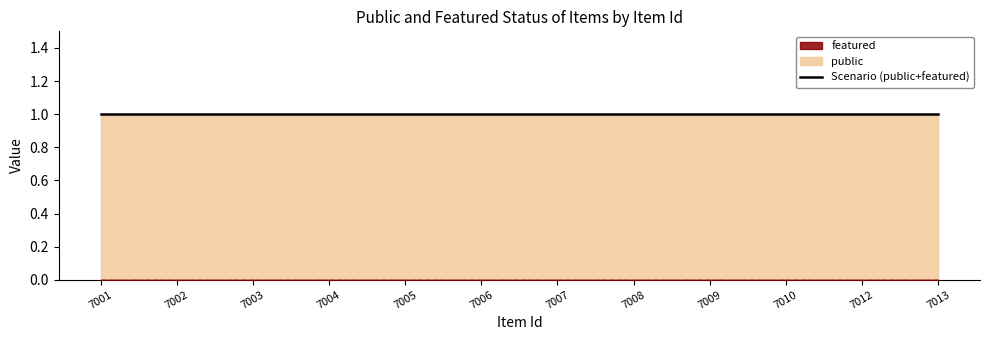

The public series shows 0 at 7009. True or false?

False